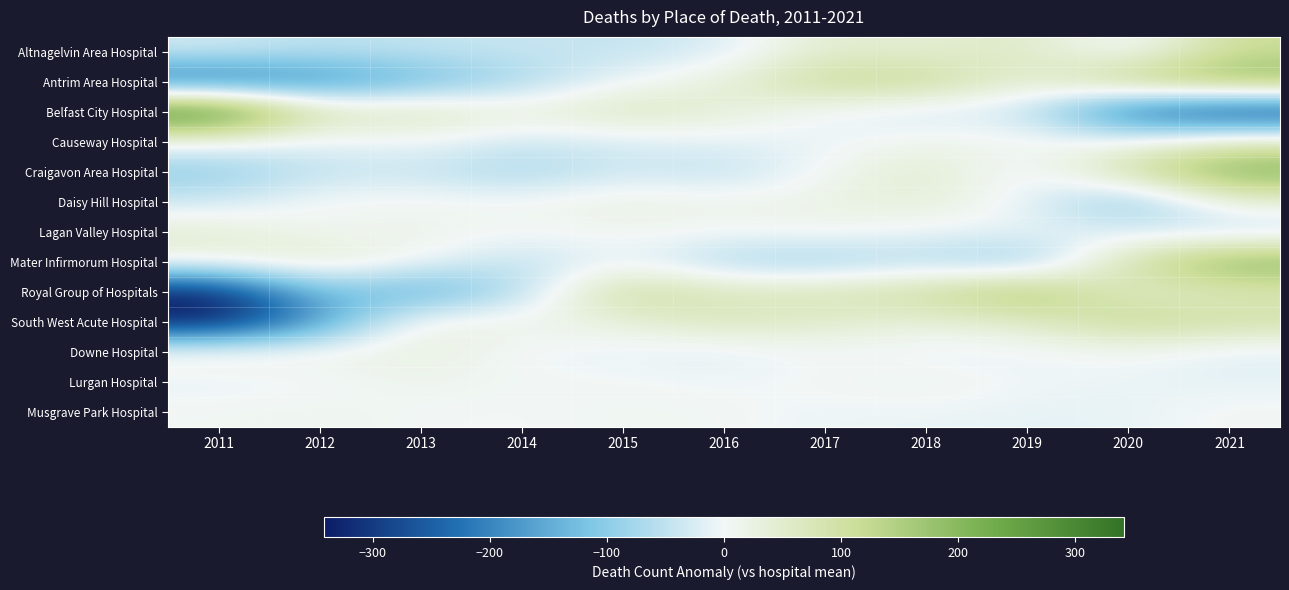

What is the maximum value shown in the chart?

325.2